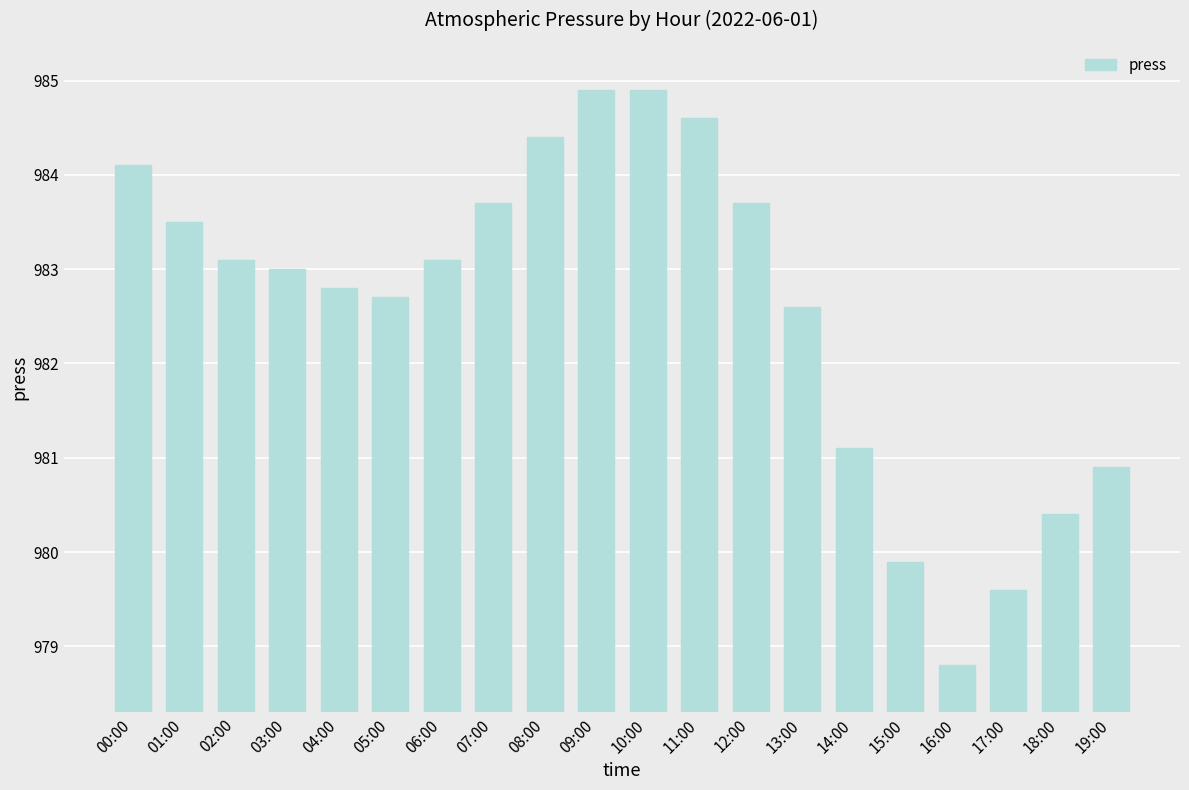

Are the bars horizontal?

No